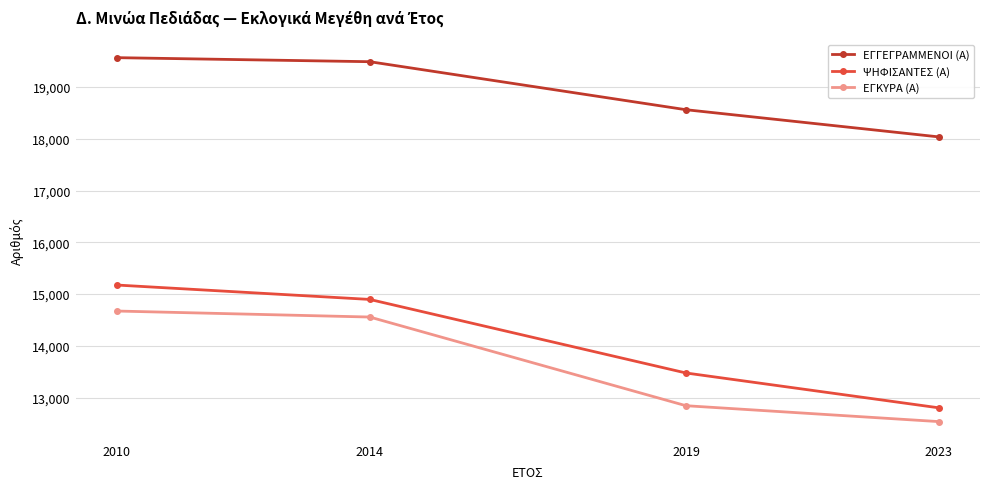

What is the approximate value of ΕΓΓΕΓΡΑΜΜΕΝΟΙ (Α) at 2010, to the nearest 100?

19600